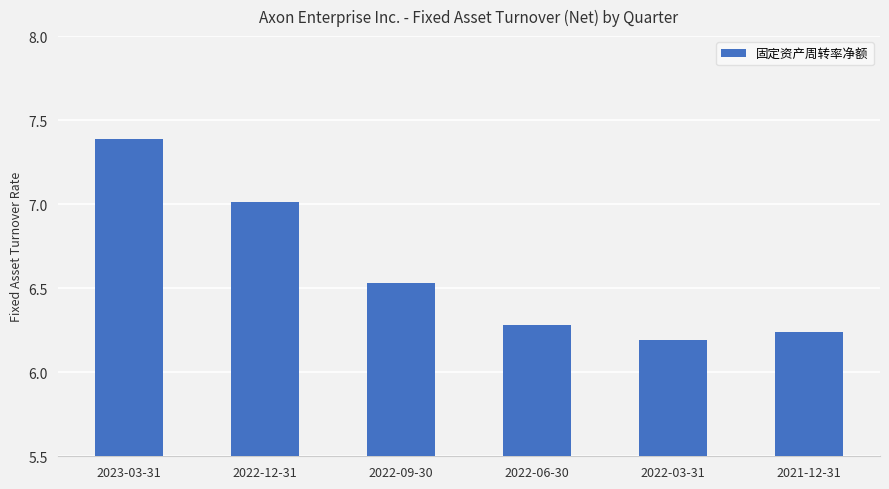

Where is the data nearest to the value 6?

2022-03-31